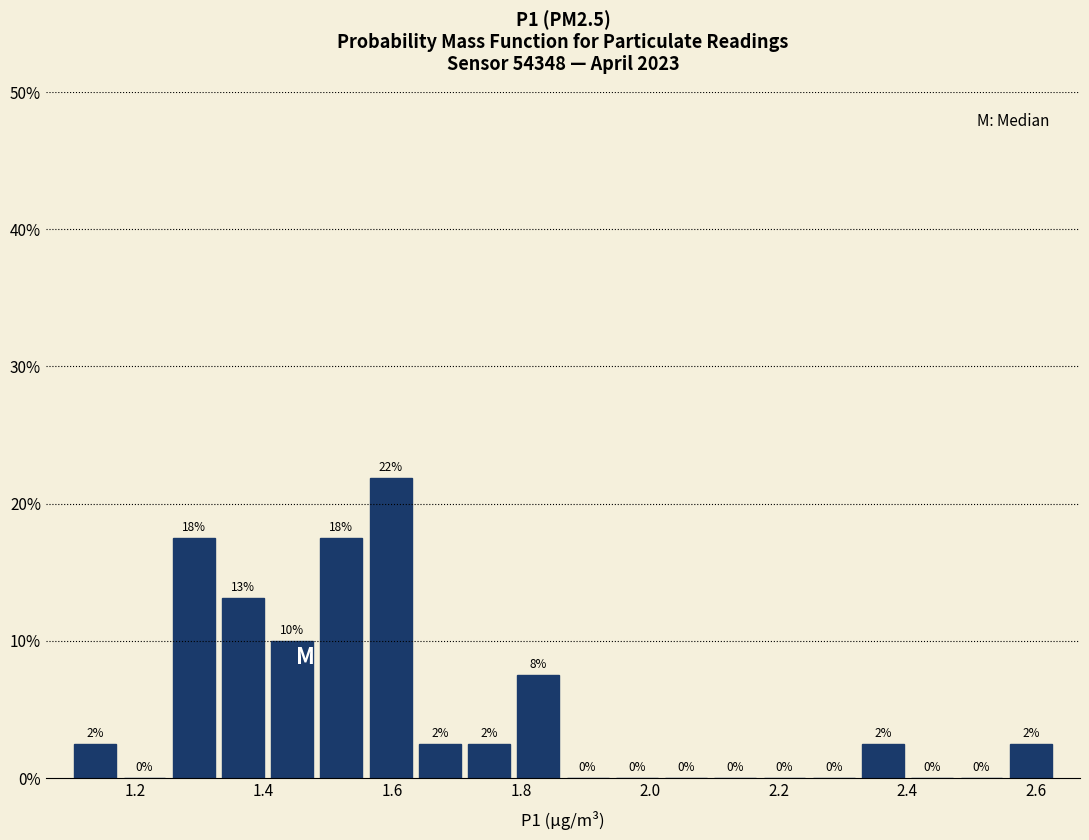

Around what value on the x-axis is the tallest bar? Give the approximate position of its centre, as read against the axis.

1.60